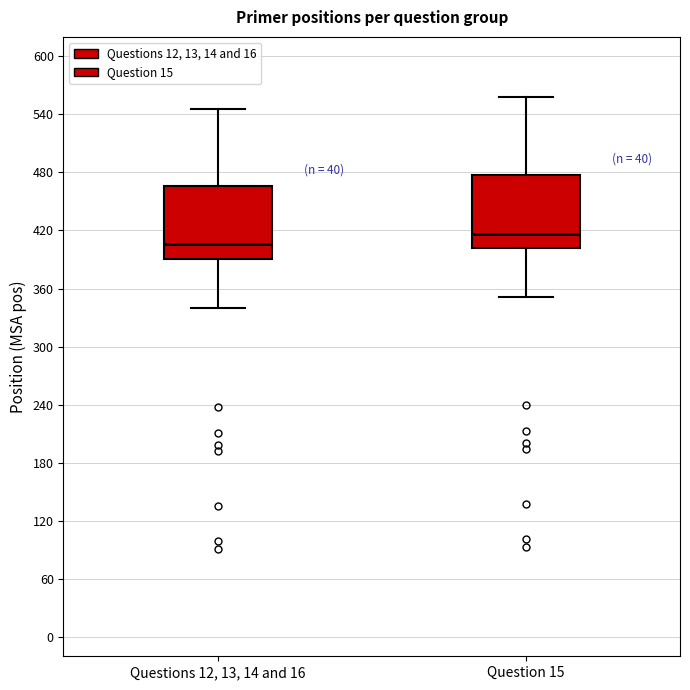

Reading left to right, transcribe this box plot: for each box, give where its median line is, the range the box spans, and where its two whiskers end, as read against the y-axis. The values are not printed on the chart, so give them approximately, as read against the axis.

Questions 12, 13, 14 and 16: median 410, box 390 to 470, whiskers 340 to 550
Question 15: median 420, box 400 to 480, whiskers 350 to 560